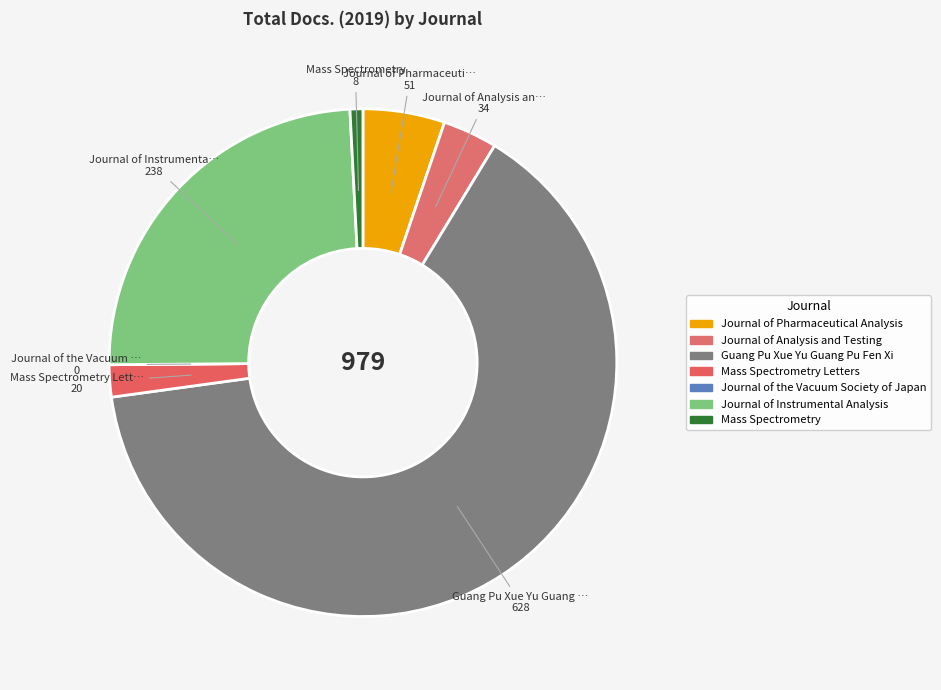

Which category has the smallest portion of the pie?

Journal of the Vacuum Society of Japan